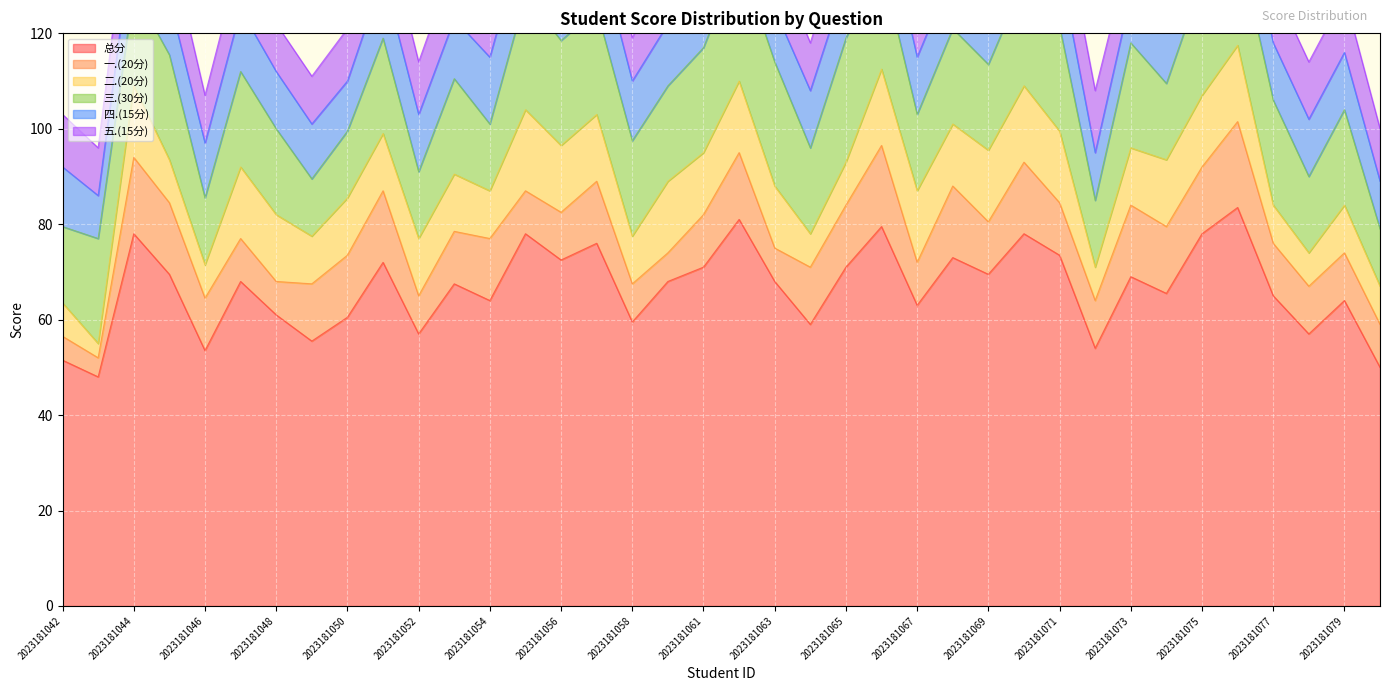

In 一.(20分), how many points are lower than both neighbors (excluding endpoints)?

9